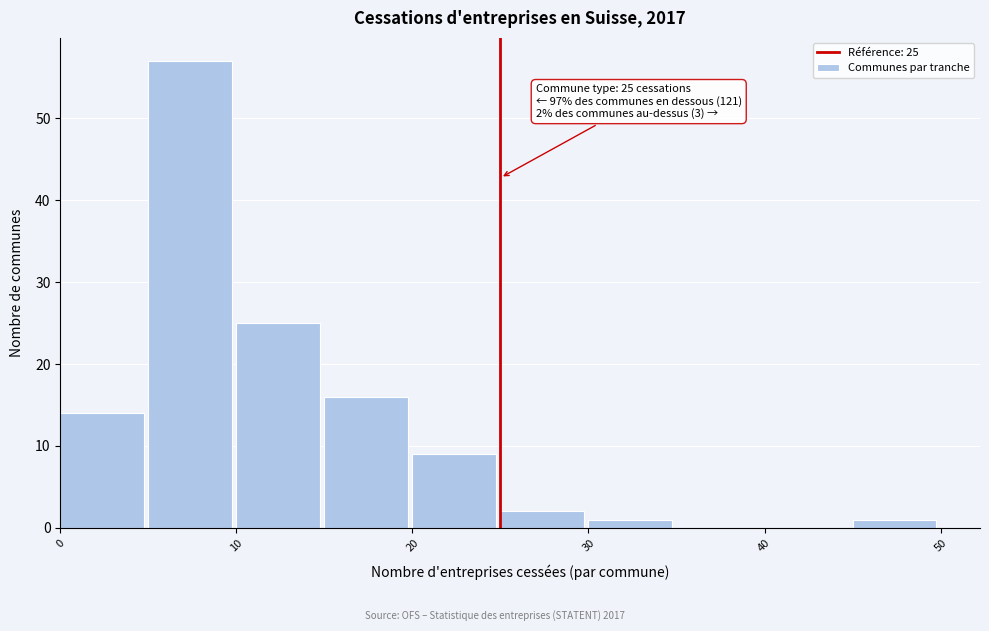

Over which range of the x-axis is the bar tallest?

5 to 10